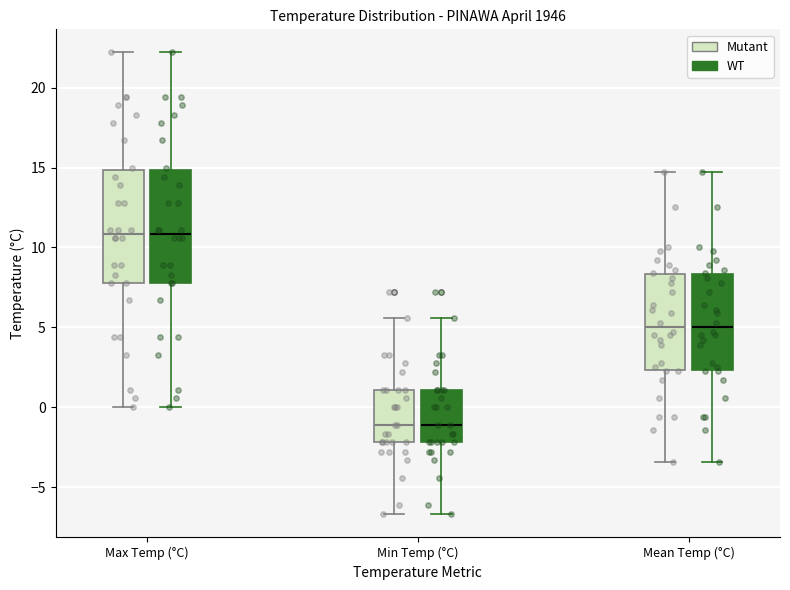

Where does the median line of the box for Max Temp (°C) (Mutant) sit on the y-axis? The values are not printed on the chart, so give them approximately, as read against the axis.

11.0